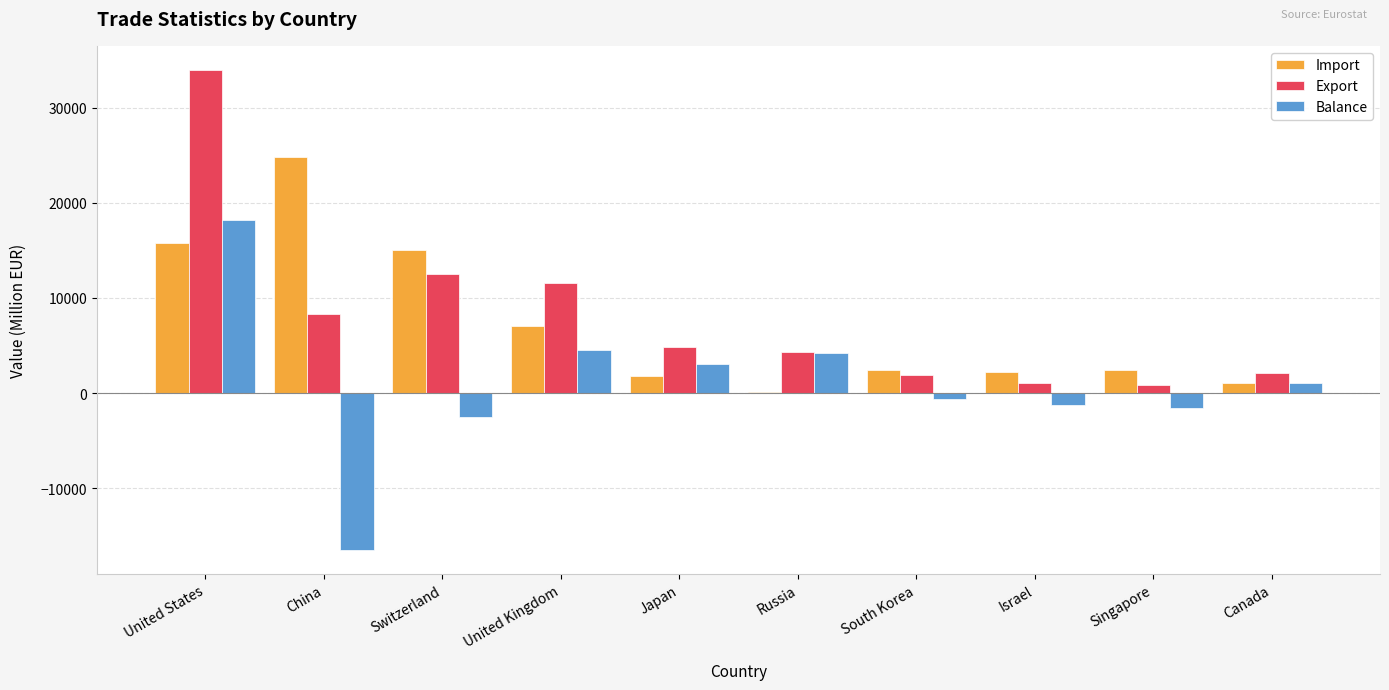

What is the sum of the Import values at United Kingdom and United States?

22844.8